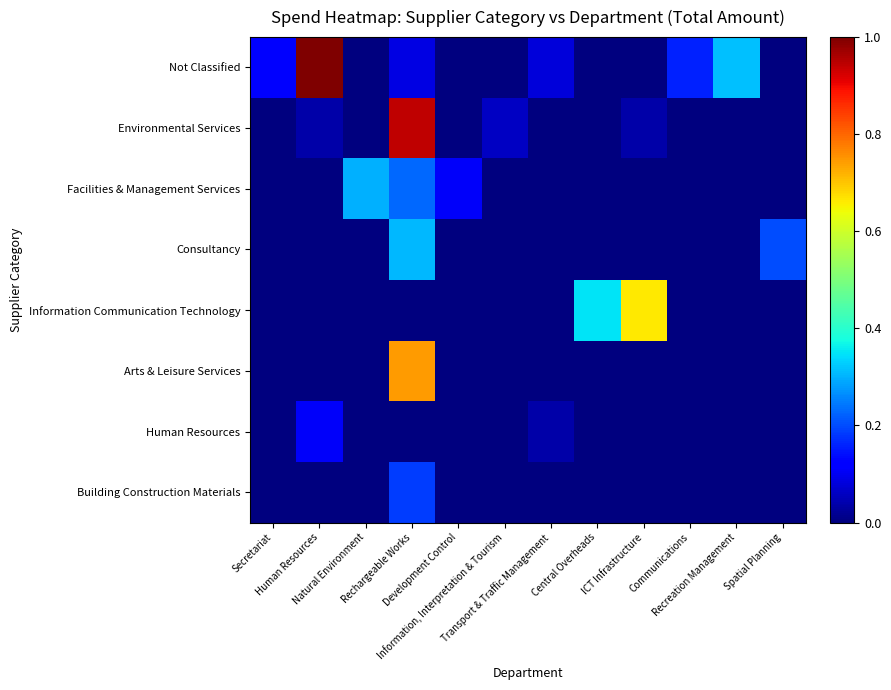

Which series changed the most between Natural Environment and Spatial Planning?

Facilities & Management Services